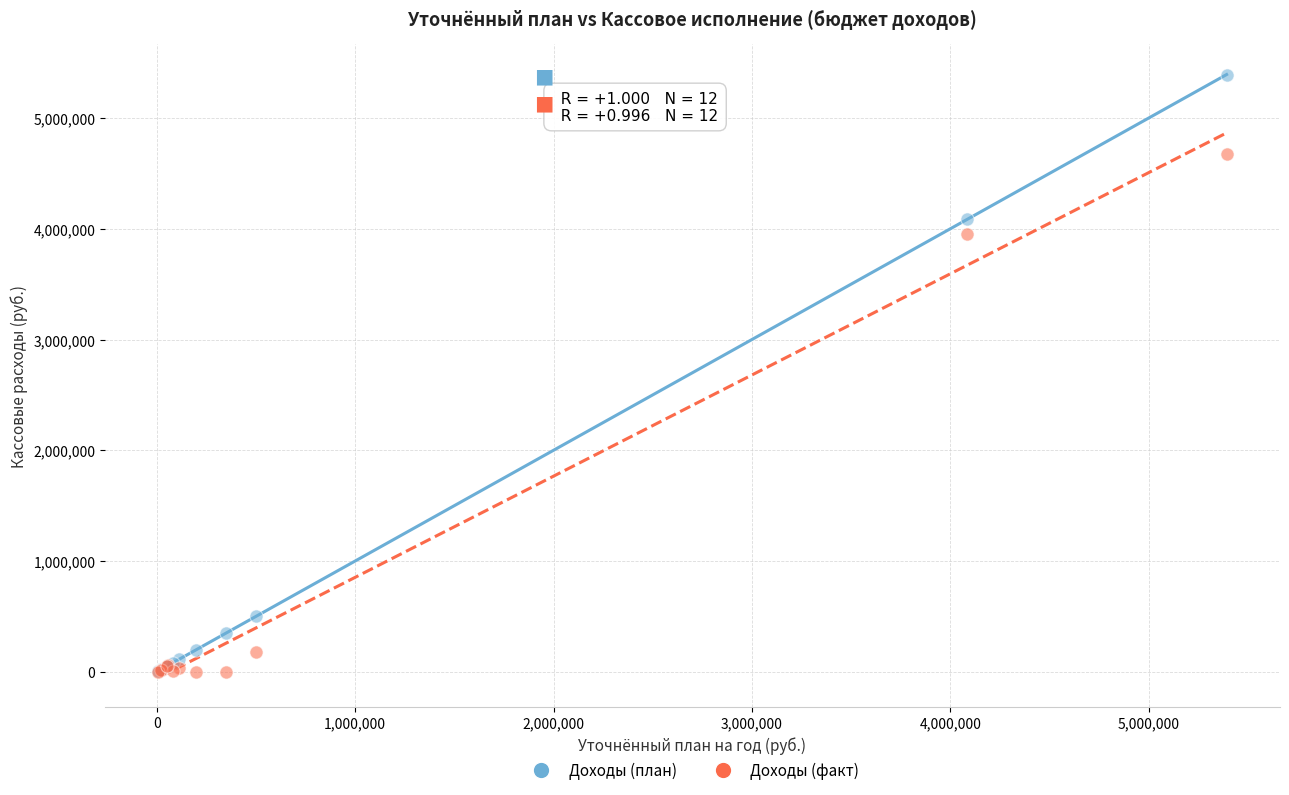

Across all series, what Y value is closest to 2696420?

3957116.0